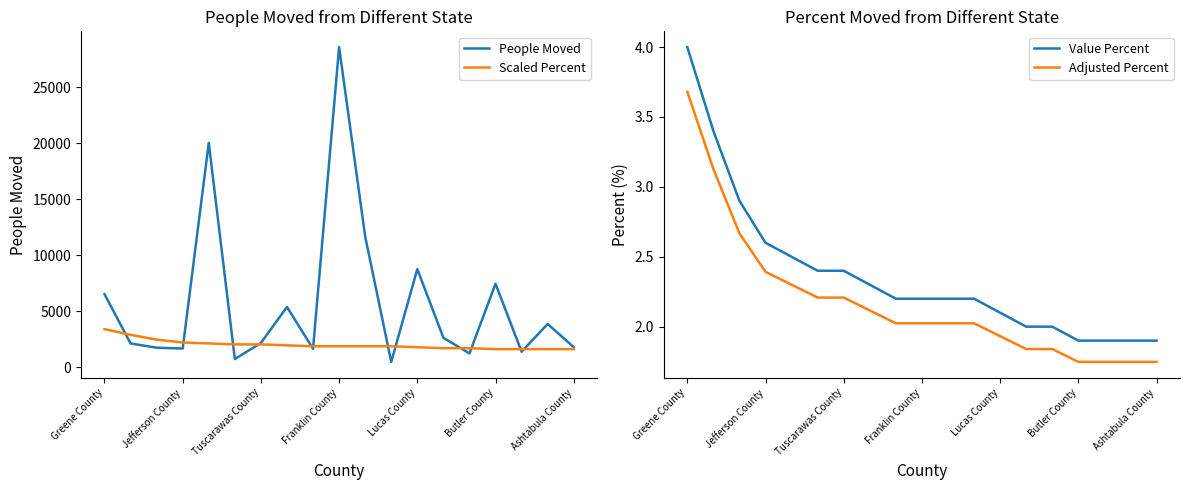

True or false: People Moved and Value Percent cross at least once.

False